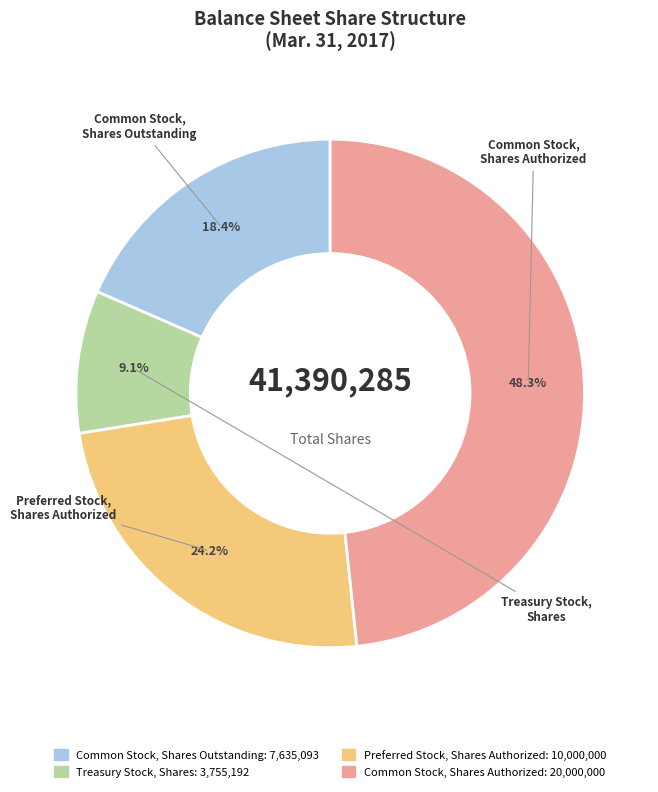

Count the number of slices in the pie.

4